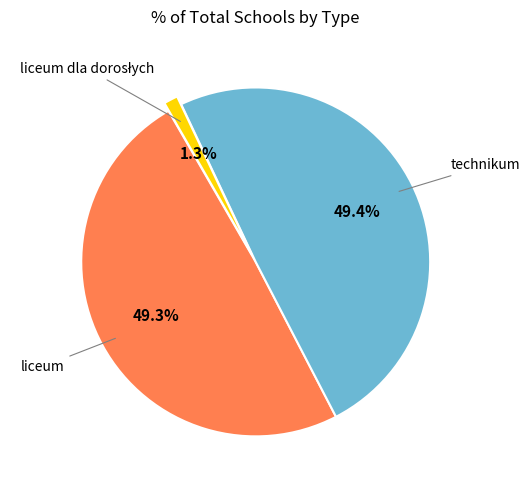

Is there any slice that represents more than half of the pie?

No